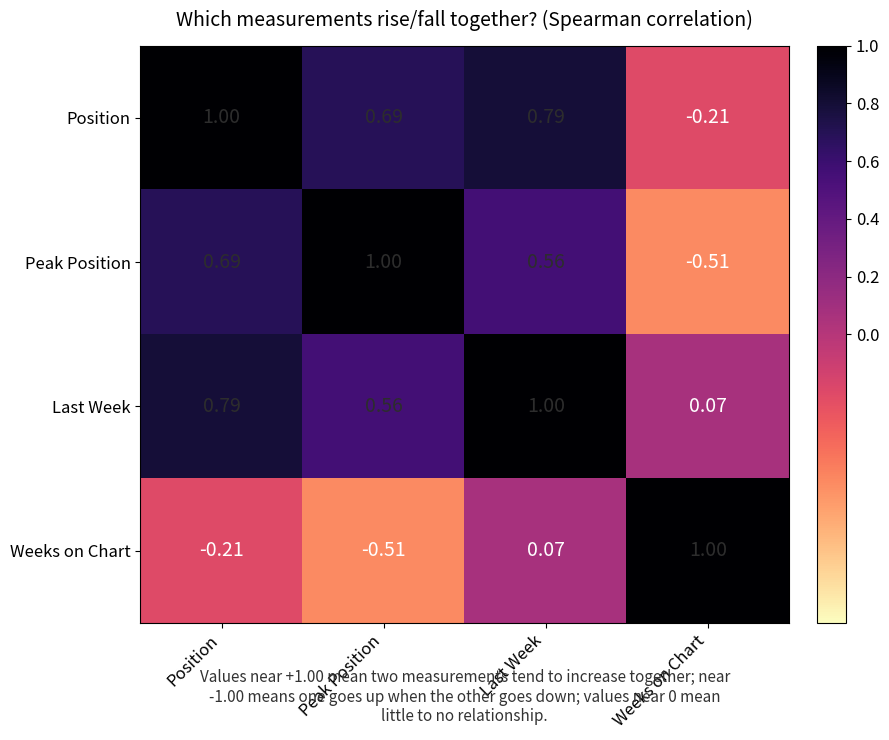

Between Peak Position and Last Week, which series saw the biggest shift?

Weeks on Chart